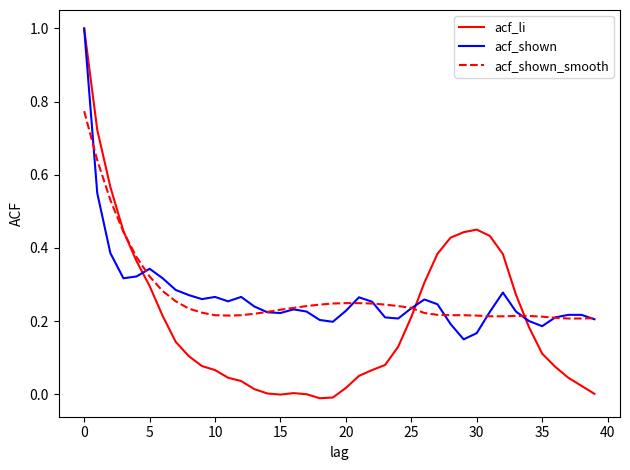

How many distinct data groups are displayed?

3